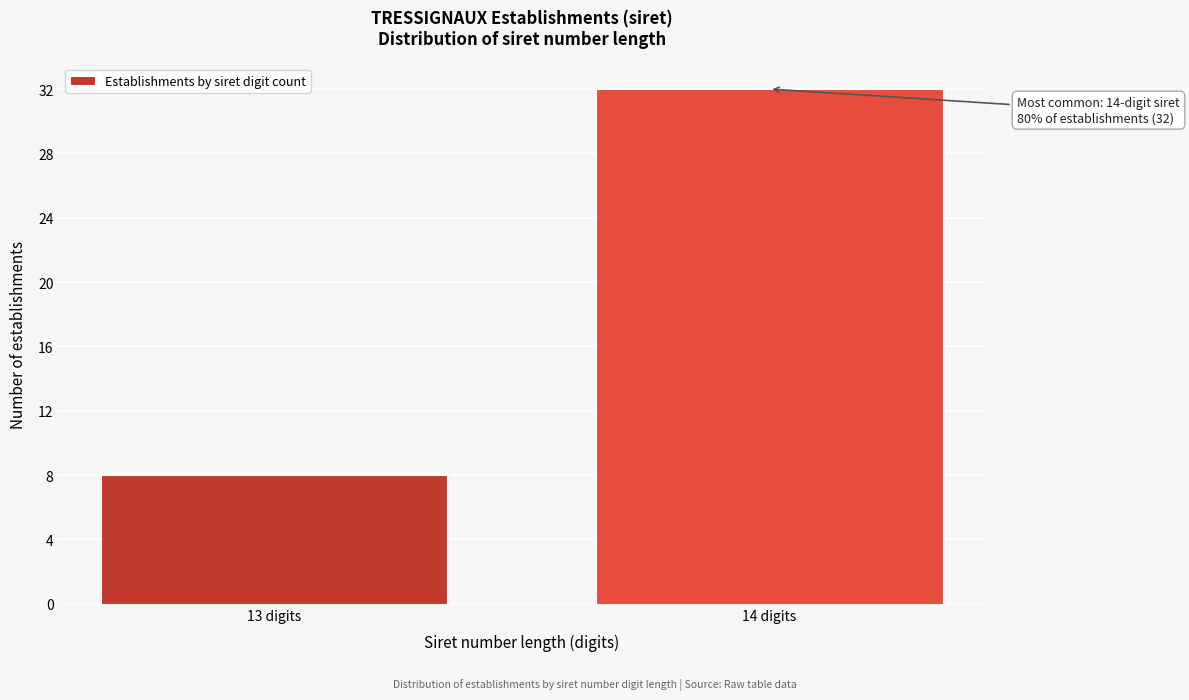

Reading left to right, what are all the values shown in this chart?

8	32